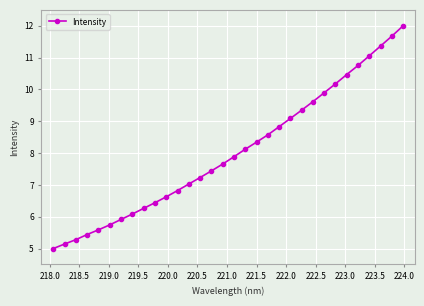

What is the sum of all values?

256.9